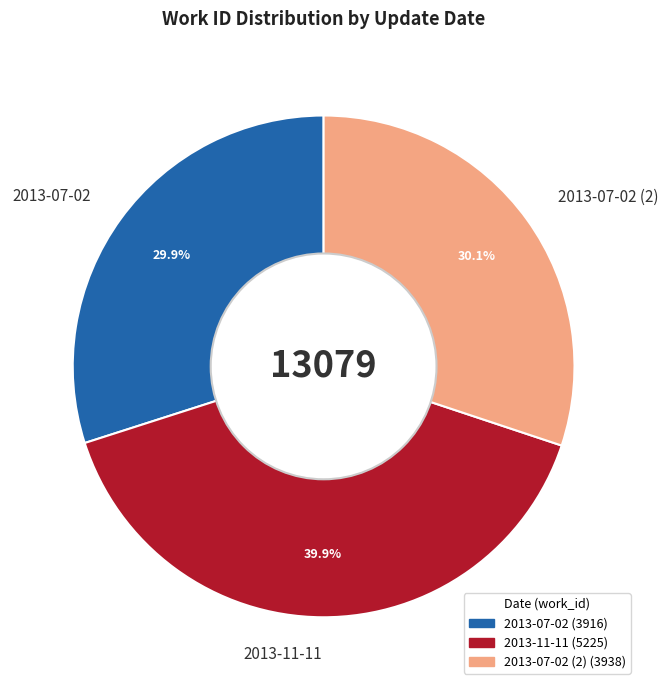

What is the largest slice in the pie chart?

2013-11-11